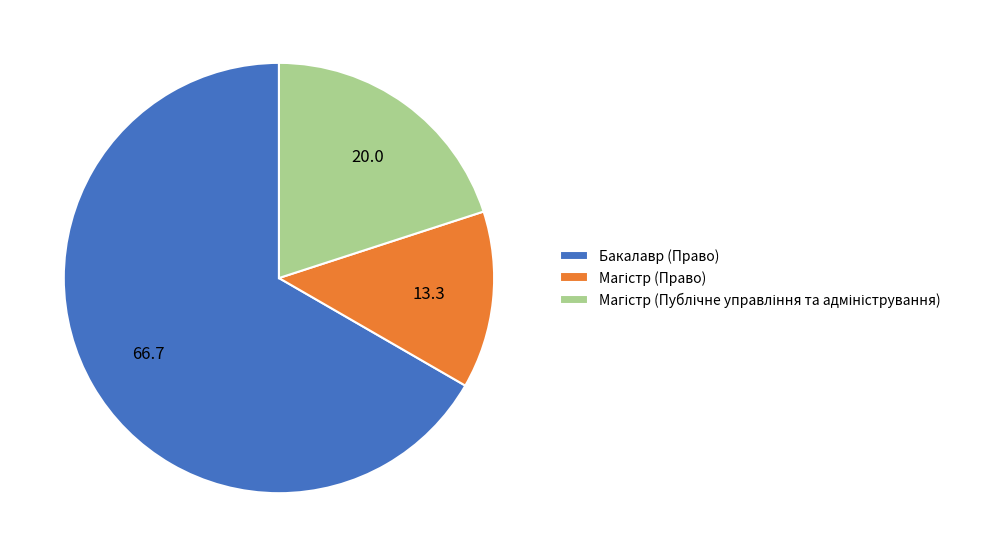

Which category has the biggest portion of the pie?

Бакалавр (Право)